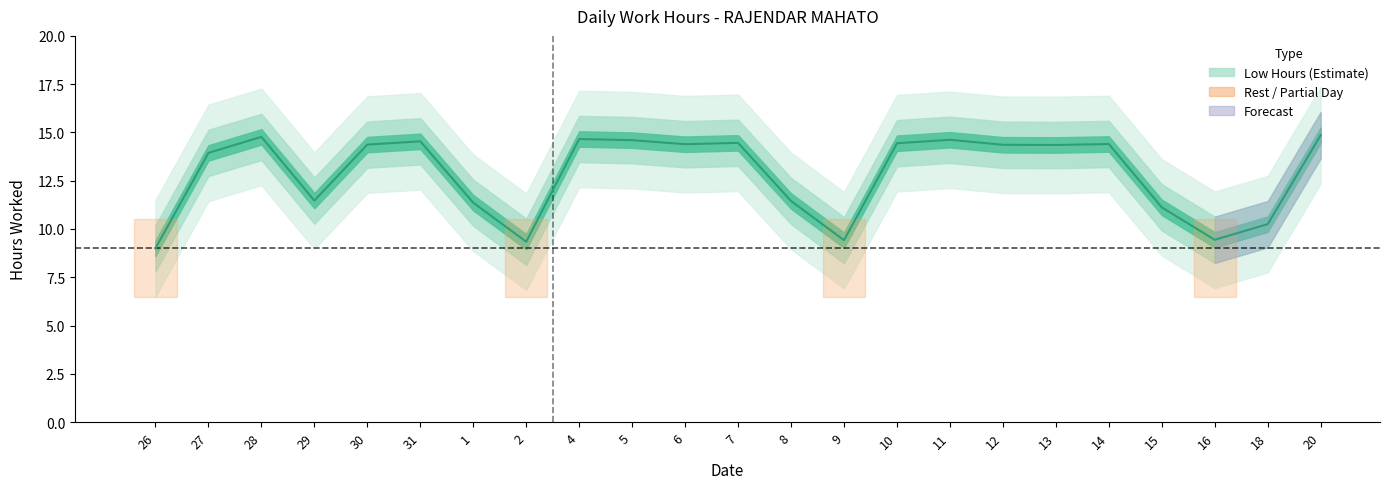

What is the value of the 22nd point from the left?

10.2